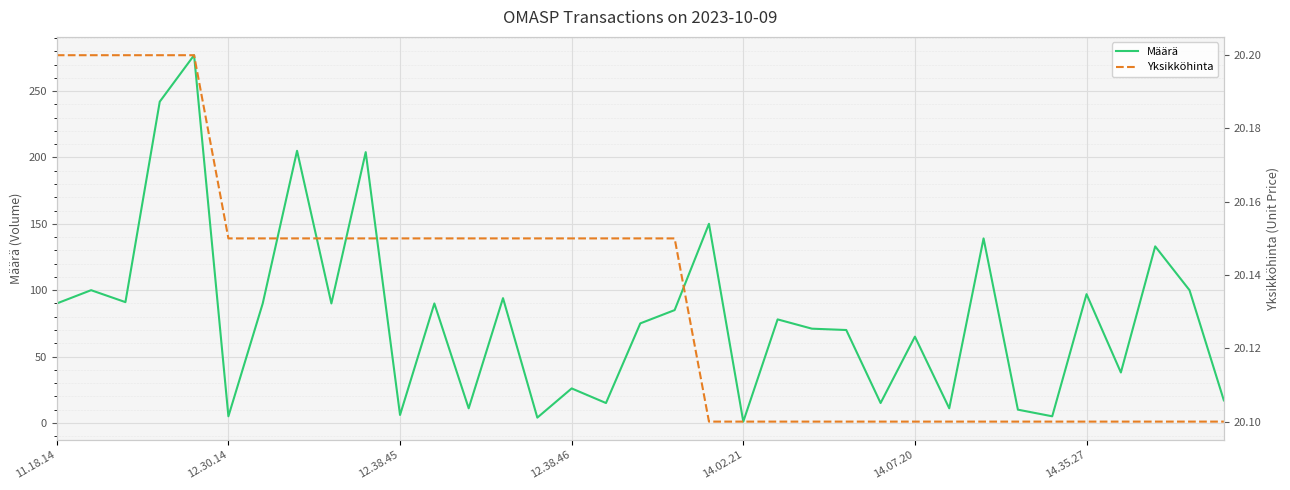

What is the value of the Määrä point at the 29th from the left?

10.0